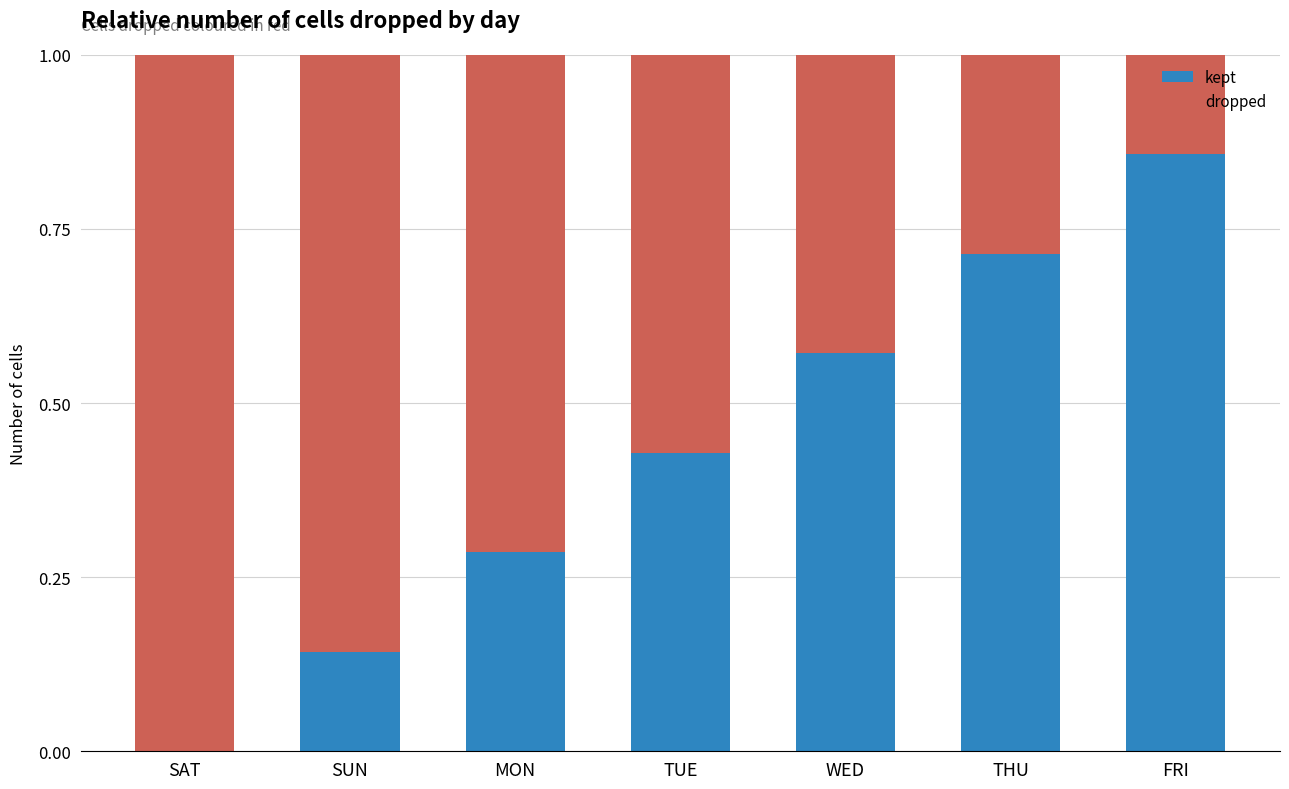

What is the total value across all series at WED?

1.0